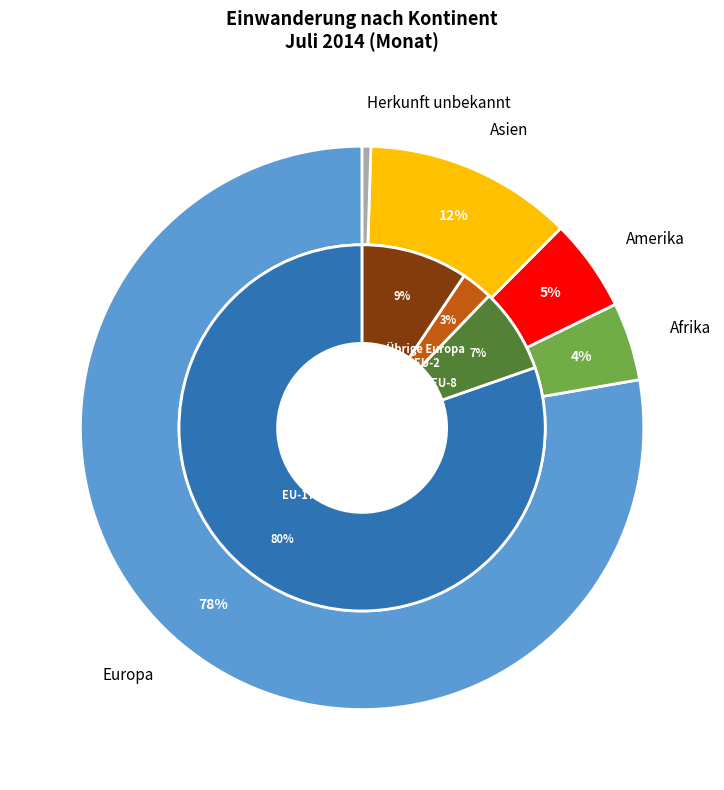

Between Europa and Herkunft unbekannt, which is larger?

Europa